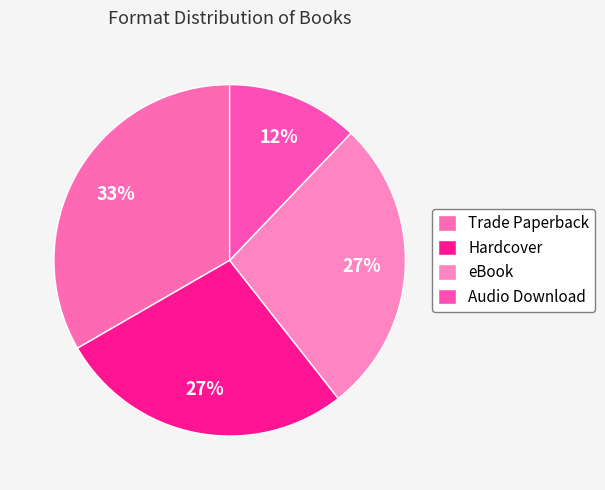

What percentage is NOT represented by Hardcover?

72.7%